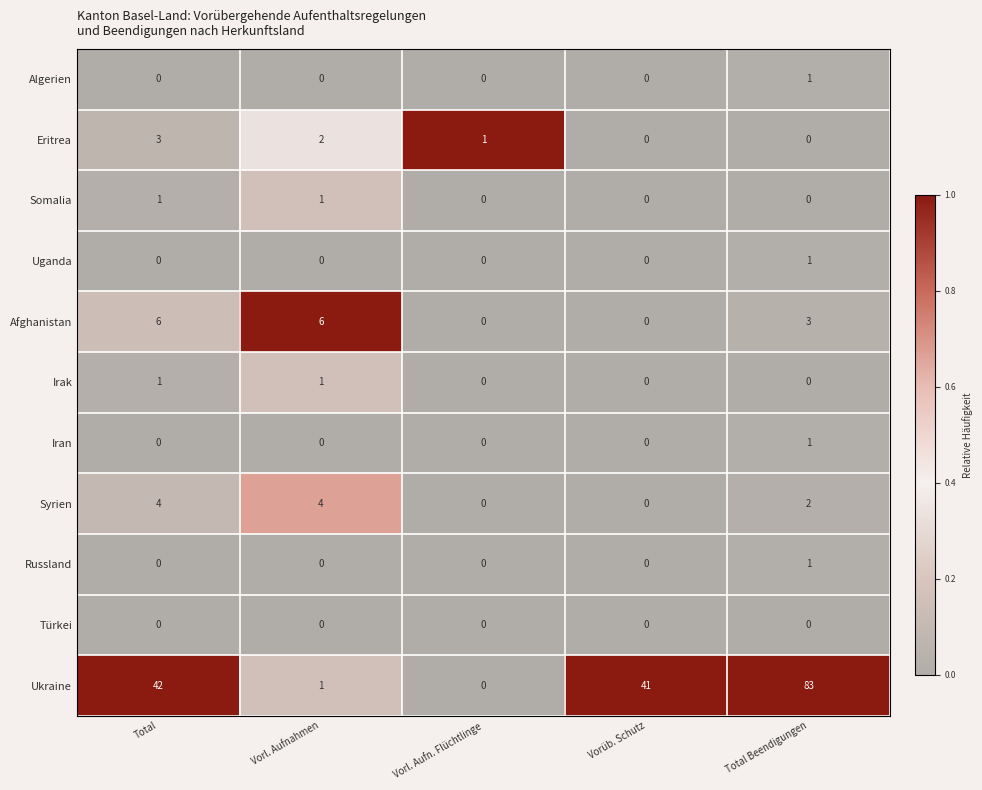

At which label is Ukraine closest to 41?

Vorüb. Schutz